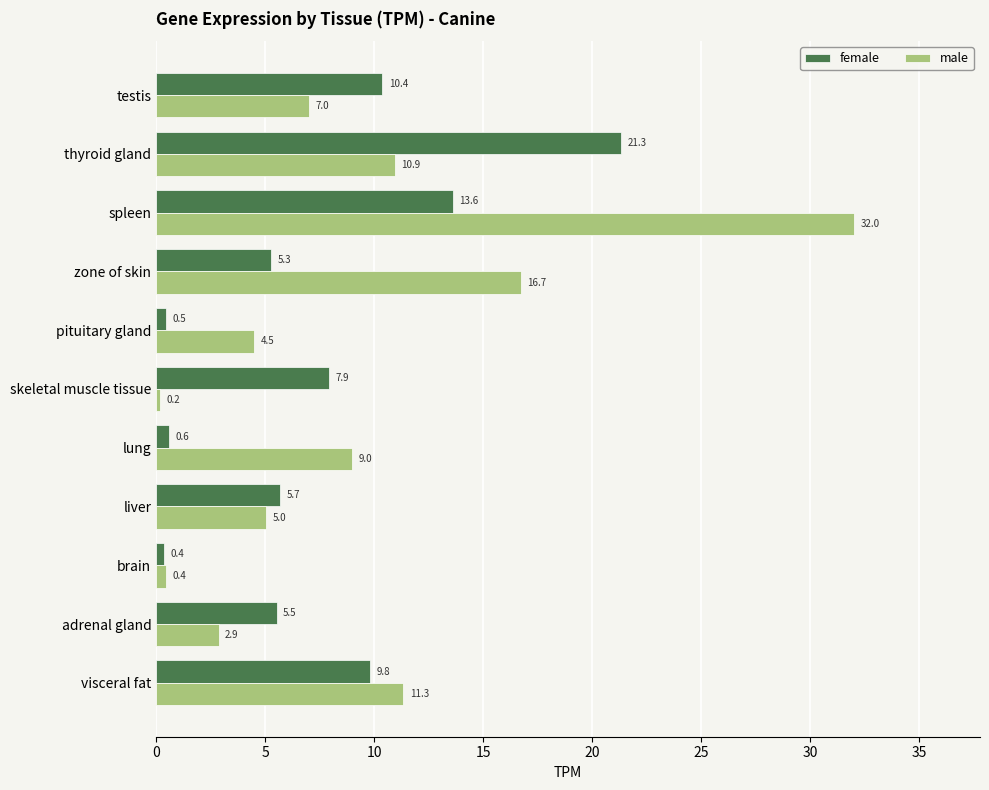

Is it true that male equals 7.0 at testis?

True